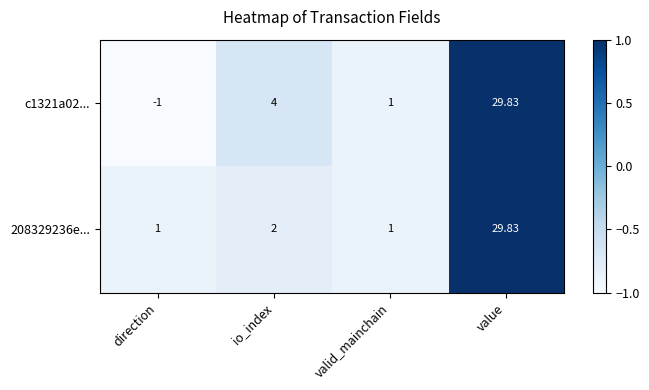

How many values in the c1321a02... series are below 4?

2